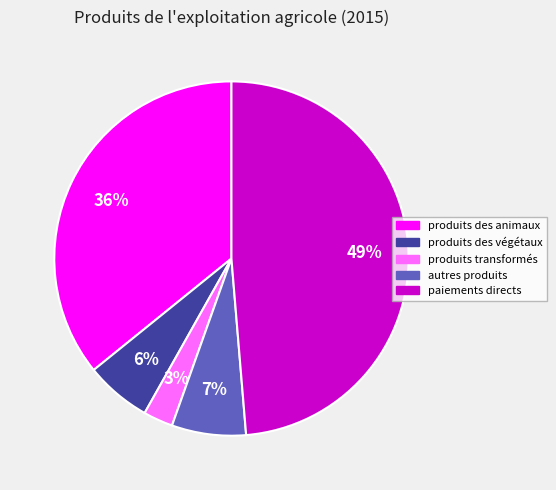

How many slices are in this pie chart?

5